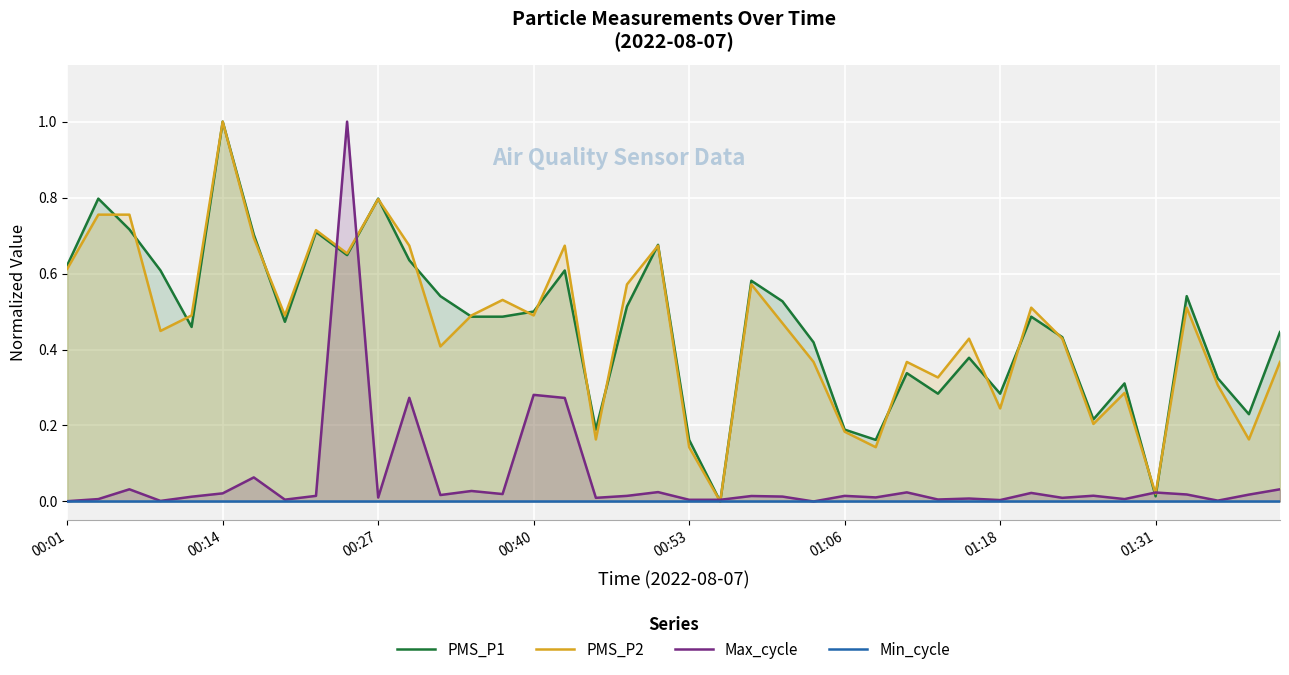

Which series has the largest total across all categories?

PMS_P1